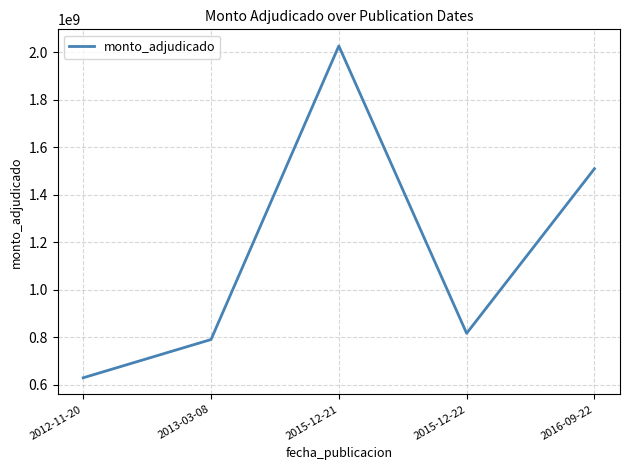

Where is the first local minimum?

2015-12-22